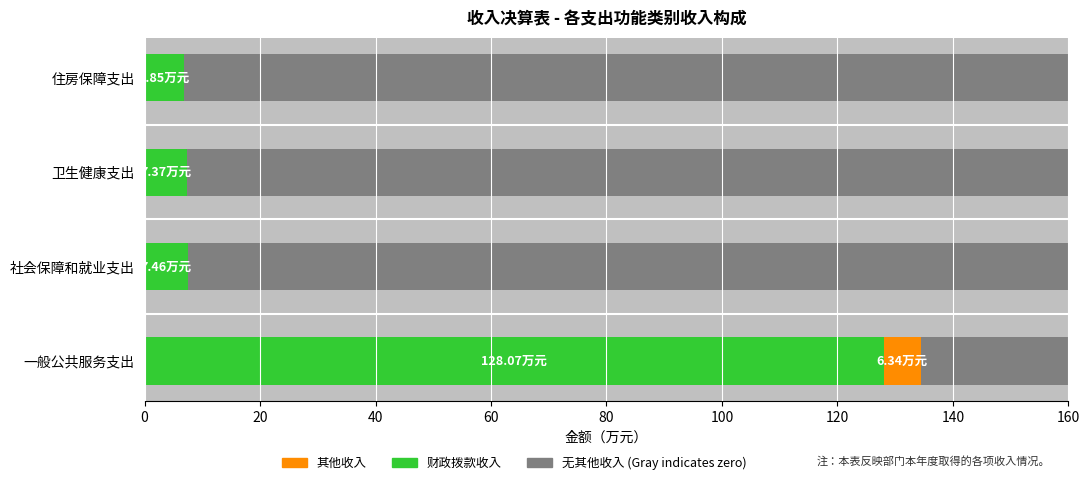

Reading left to right, list all the values displayed in this chart.

财政拨款收入 (Meets Standard): 128.1	7.5	7.4	6.8
其他收入 (Below Standard): 6.3	0.0	0.0	0.0